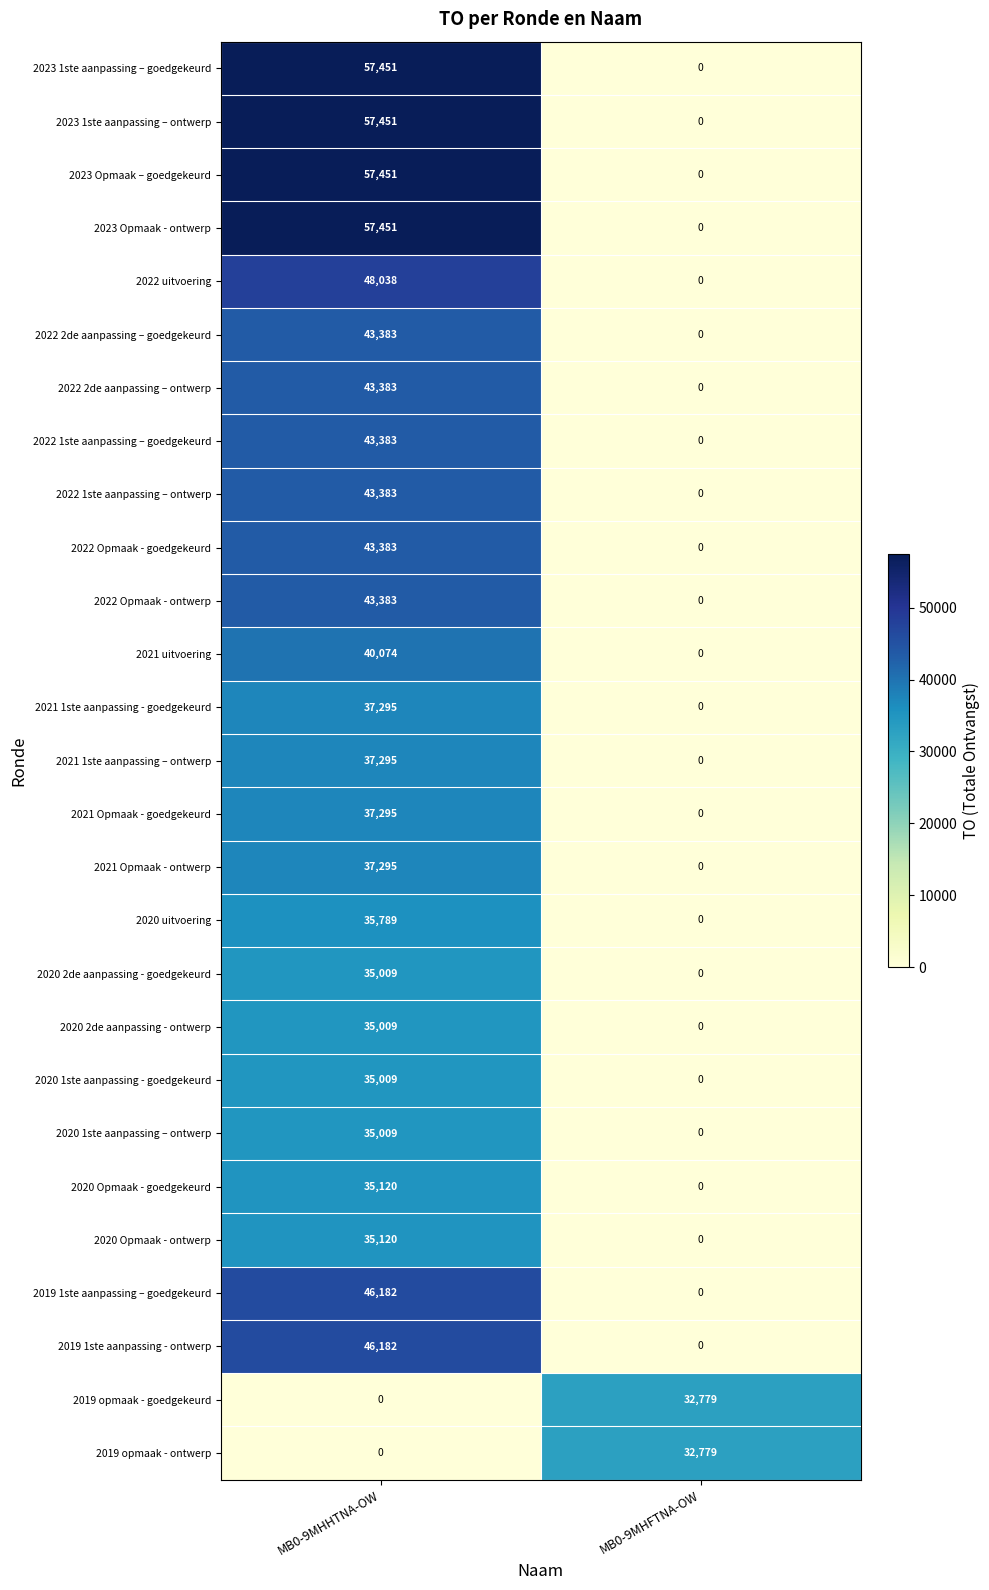

At which category is the sum across all series the highest?

MB0-9MHHTNA-OW